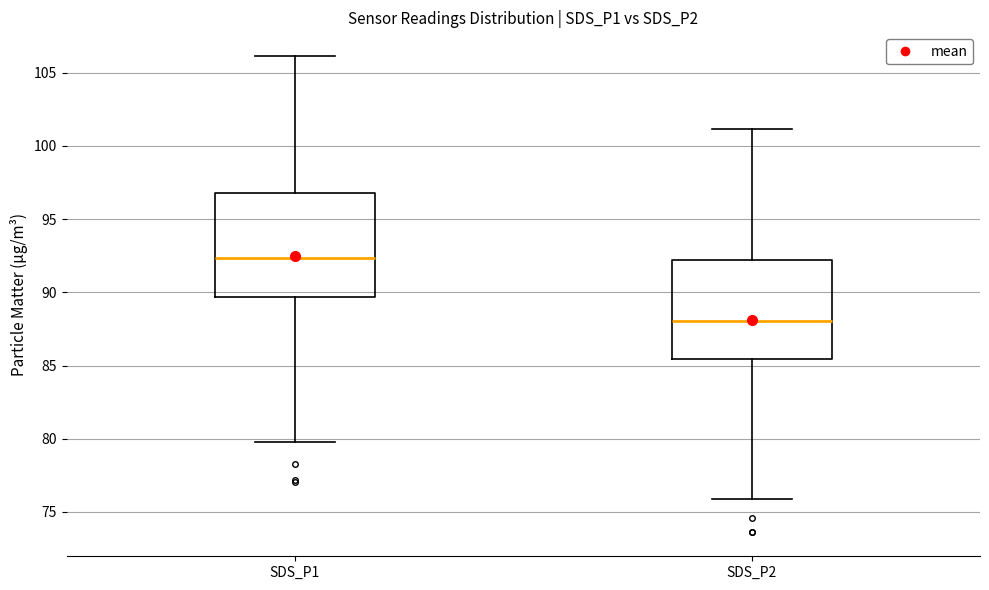

Where does the lower whisker of the box for SDS_P1 end on the y-axis? The values are not printed on the chart, so give them approximately, as read against the axis.

80.0